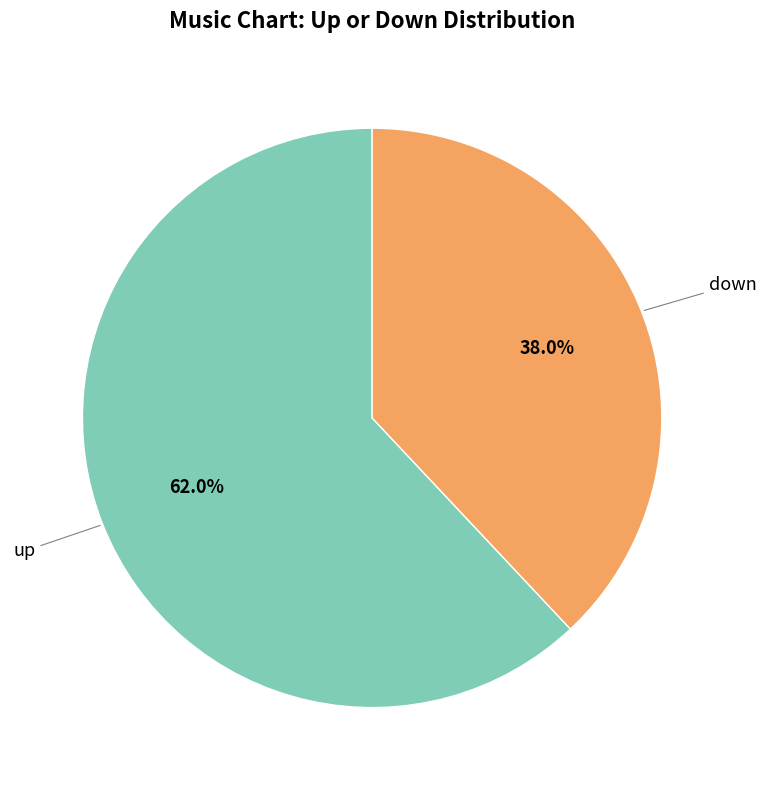

Does any single category account for the majority?

Yes